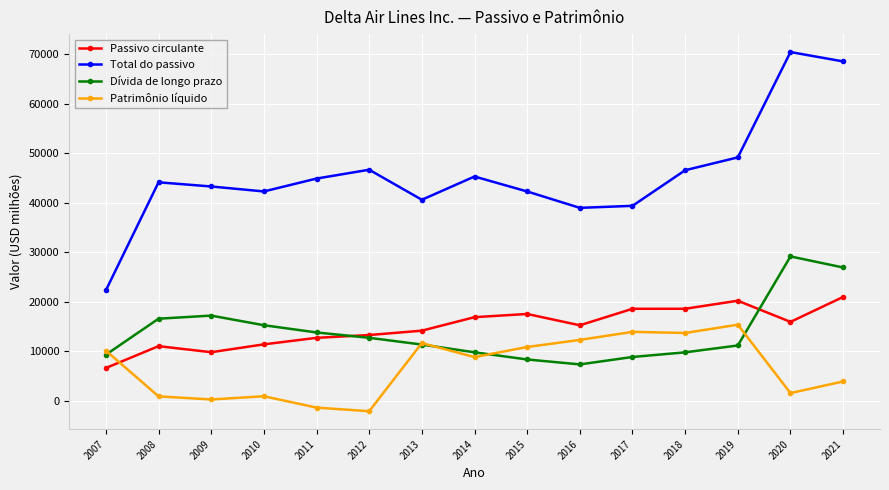

True or false: Total do passivo and Patrimônio líquido intersect in this chart.

False